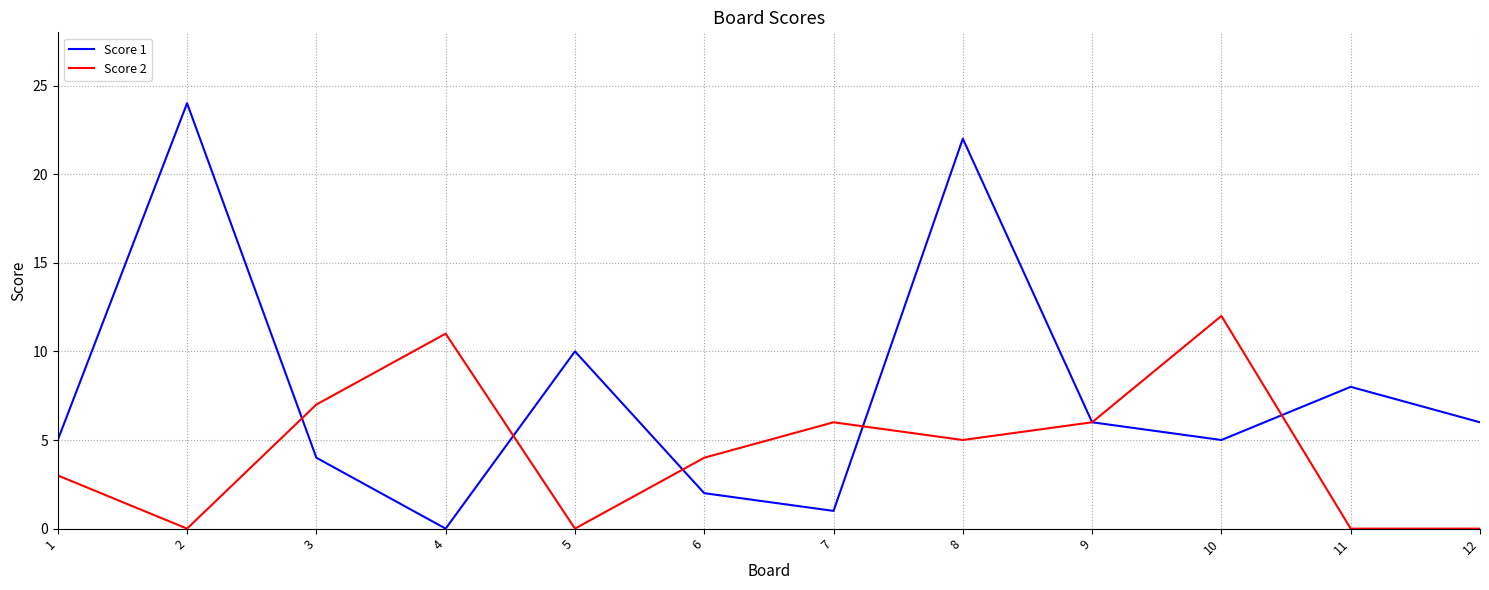

Is this an area chart (filled region under the line)?

No